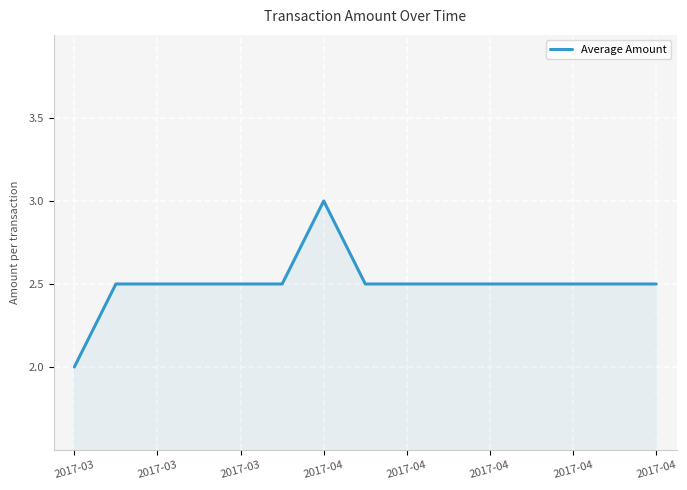

What is the smallest value displayed?

2.0